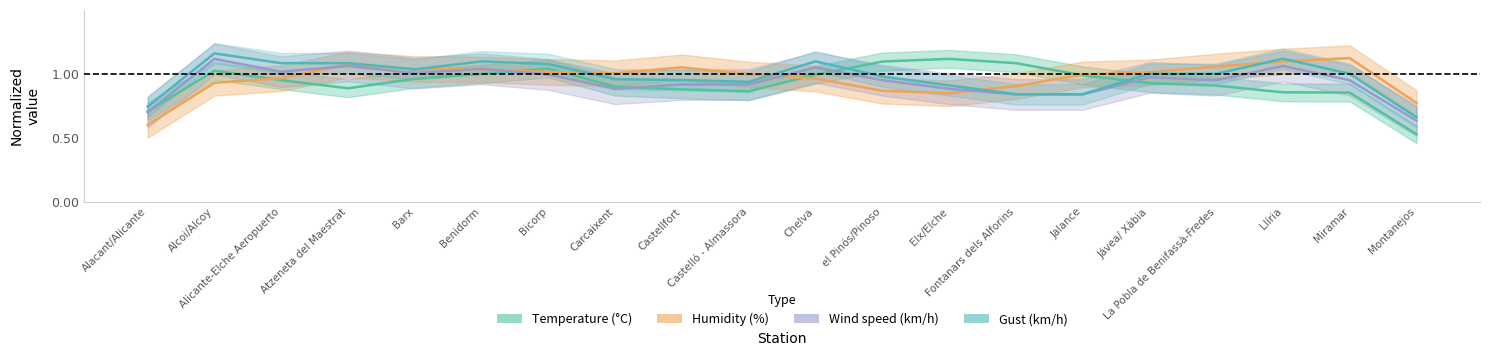

Does the chart have visible grid lines?

No